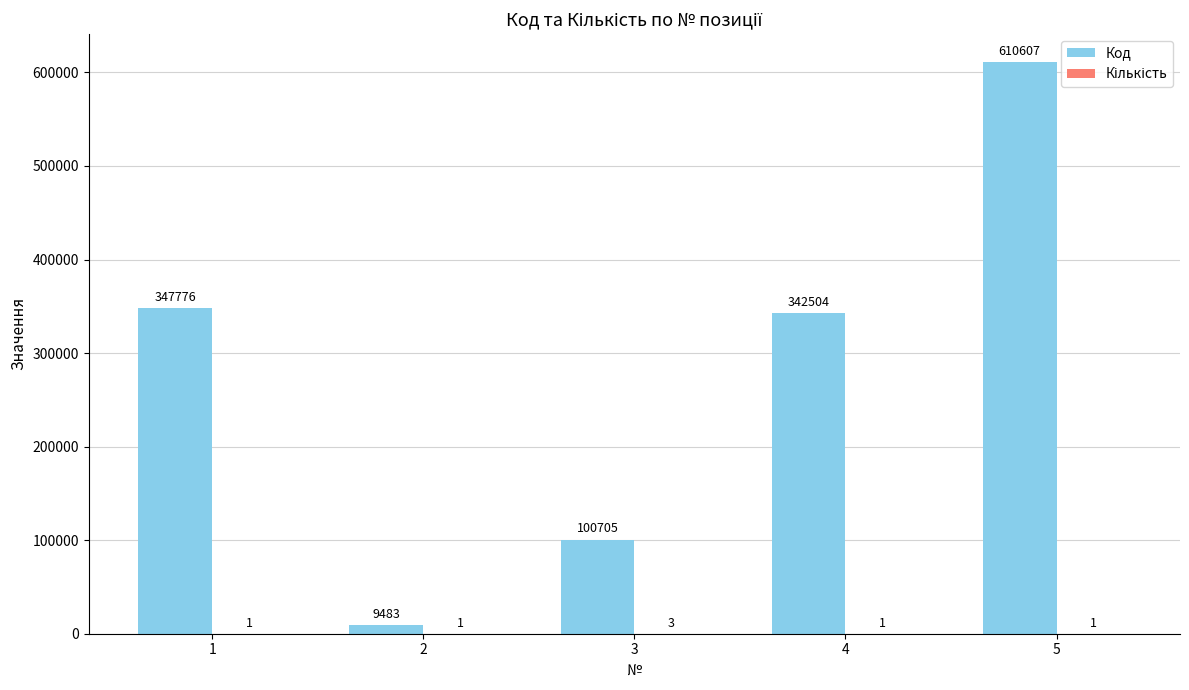

Which series has the largest total across all categories?

Код